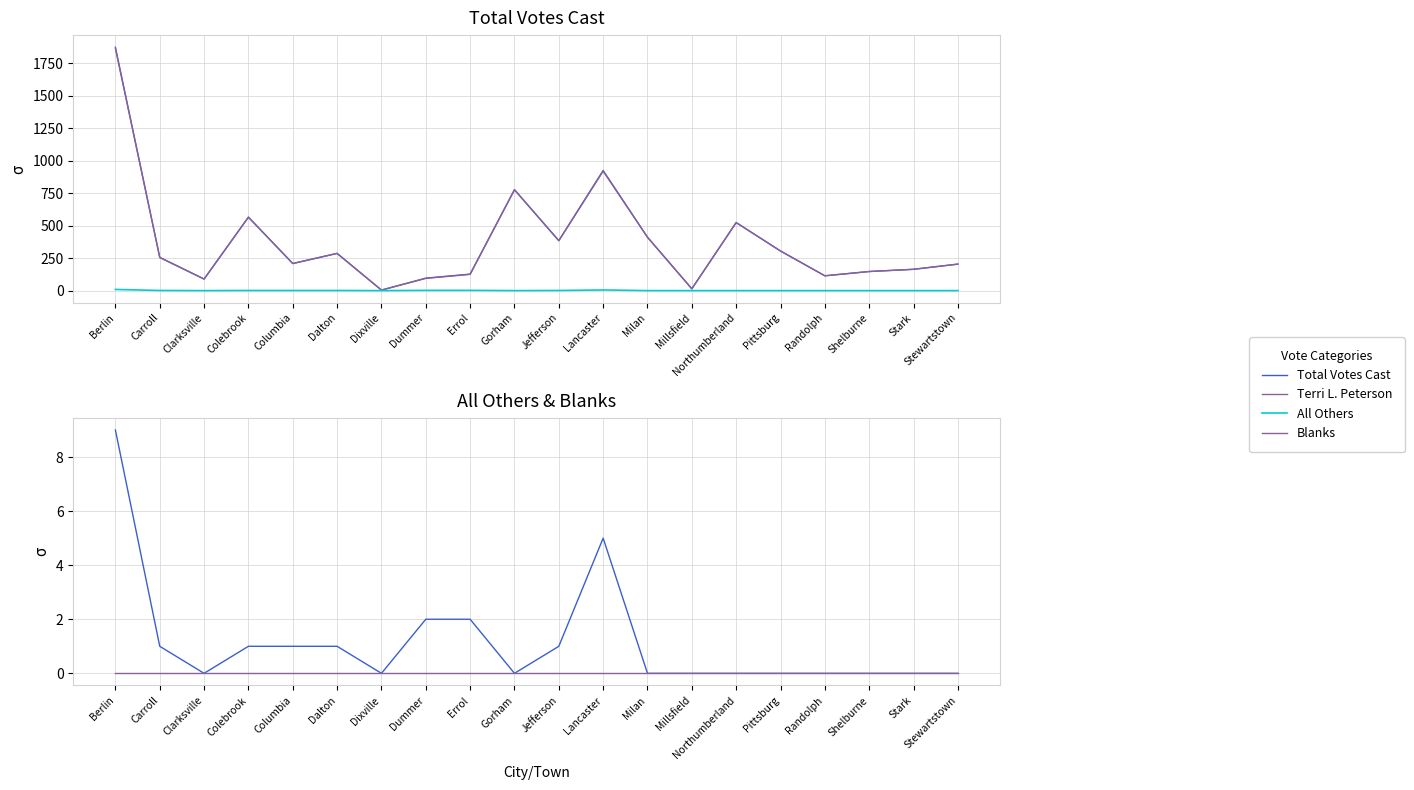

Where is the first local maximum for All Others?

Lancaster